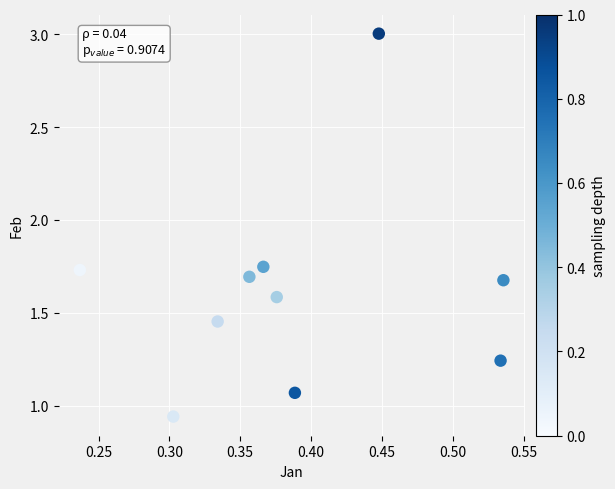

What is the range of Y values (max minus min)?

2.1